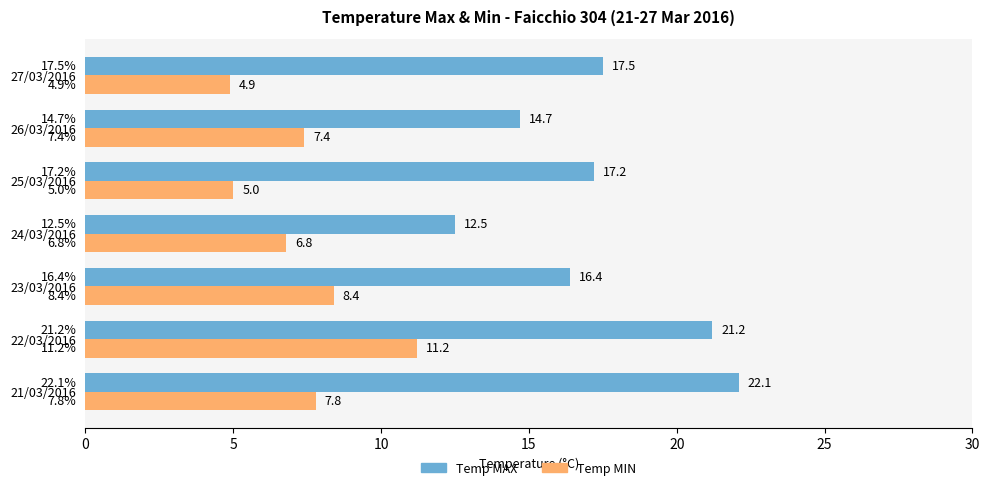

What are all the series names shown in the legend?

Temp MAX, Temp MIN